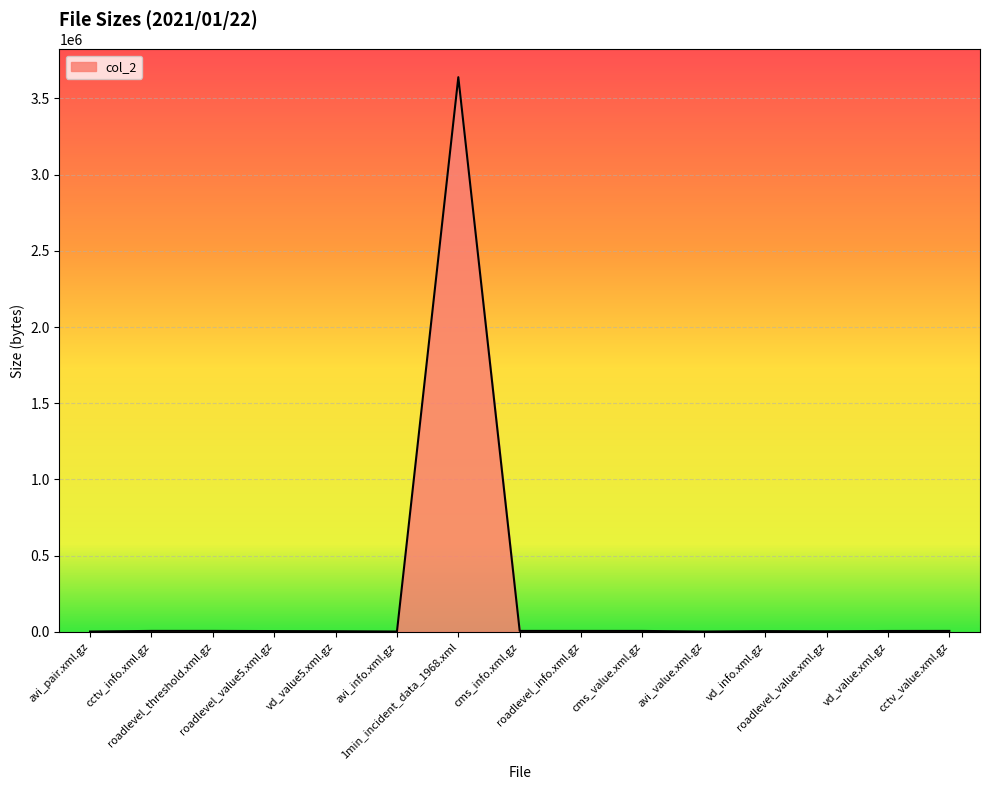

Is it true that the value at cms_info.xml.gz is 5493?

True